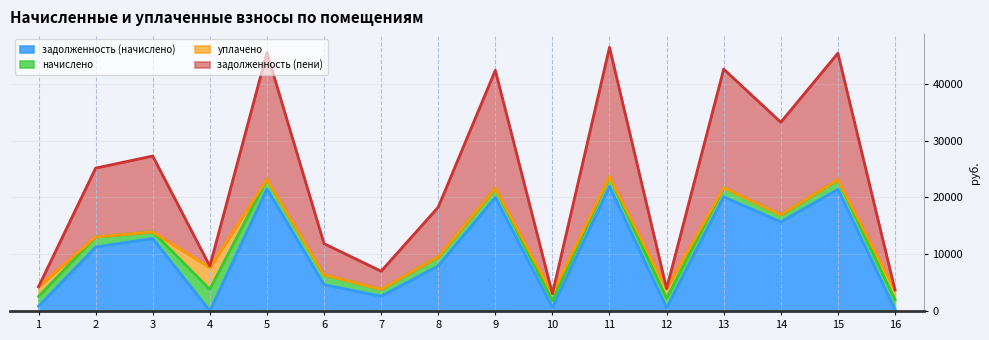

True or false: задолженность (пени) and задолженность (начислено) intersect in this chart.

False